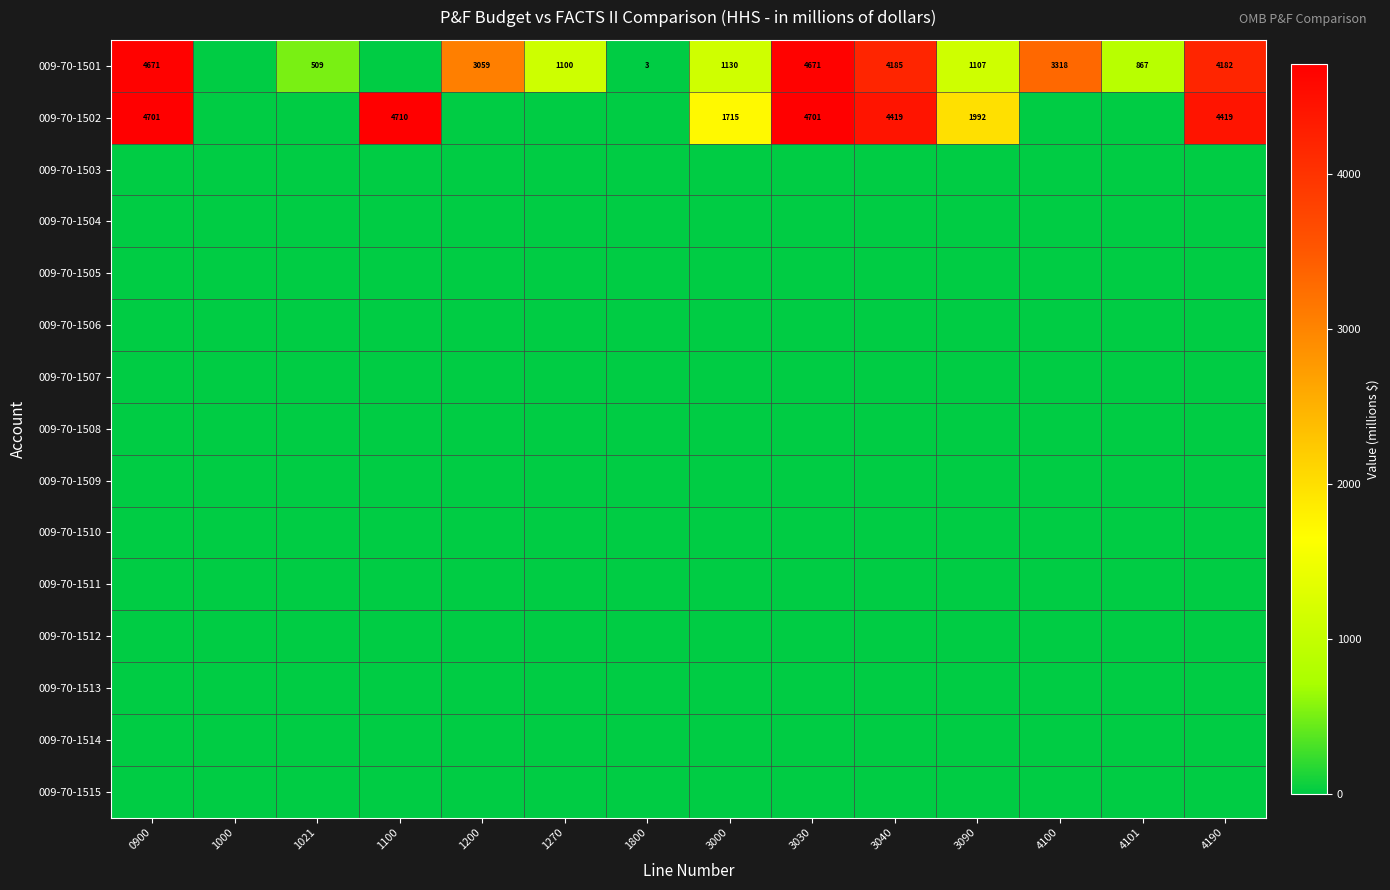

True or false: 009-70-1501 has a value of 637 at 3000.

False